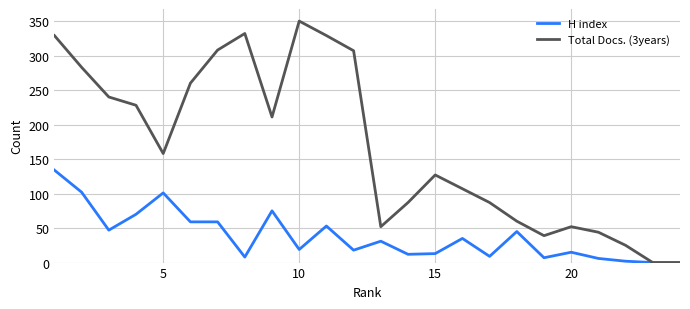

What are all the series names shown in the legend?

H index, Total Docs. (3years)